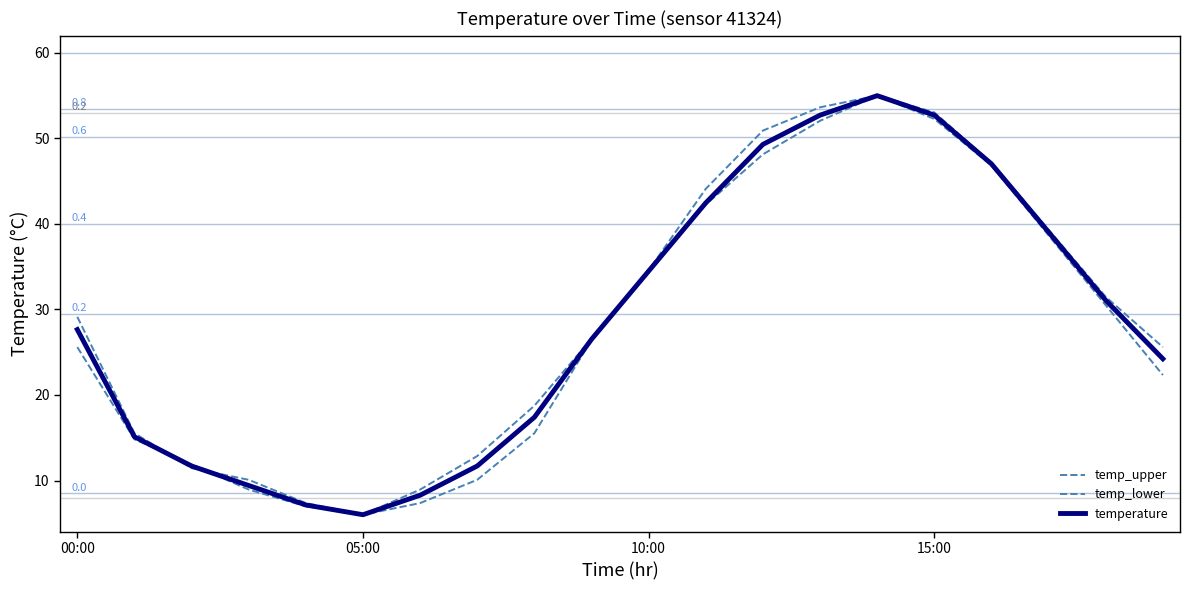

How many lines are shown in the chart?

3